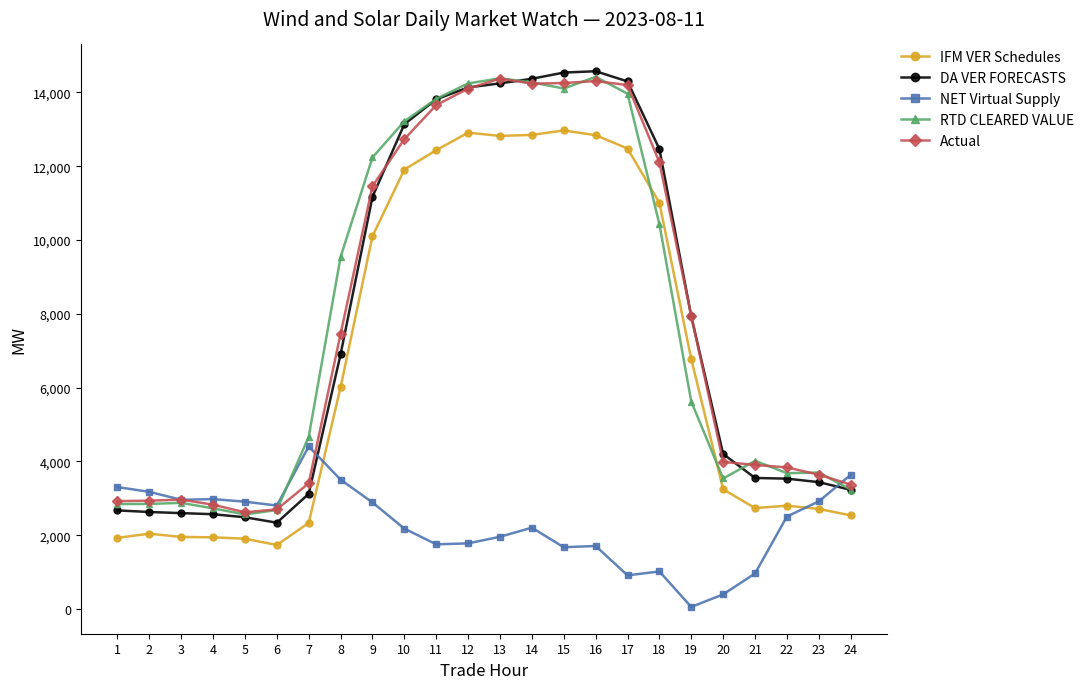

True or false: IFM VER Schedules and DA VER FORECASTS cross at least once.

False